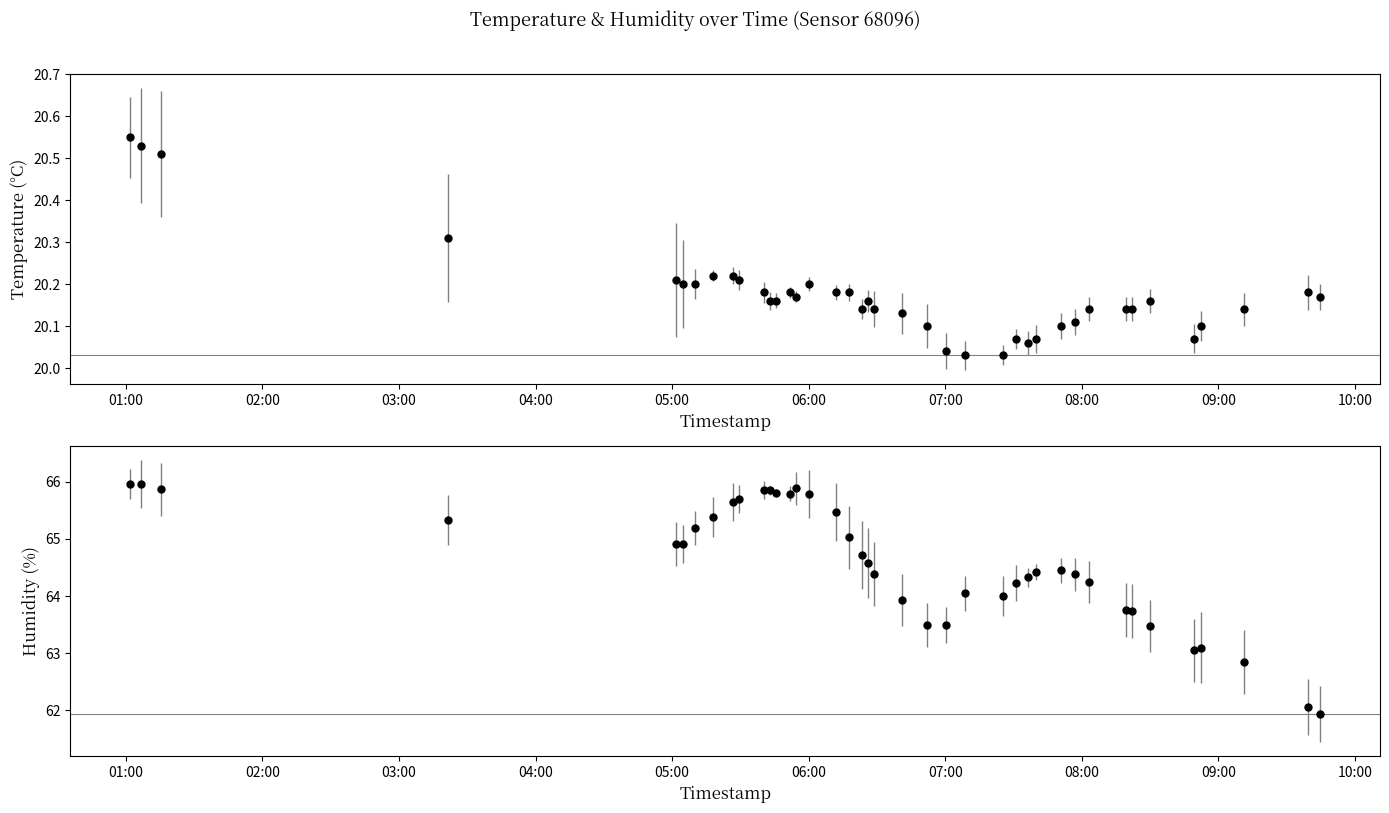

True or false: humidity and temperature cross at least once.

False